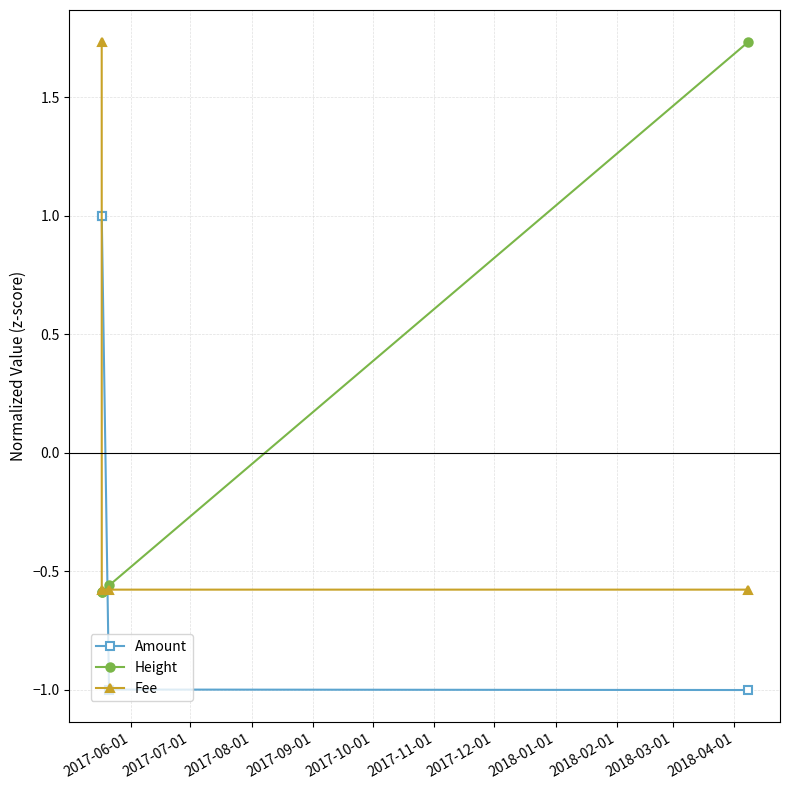

At how many categories does at least one series exceed 0?

3